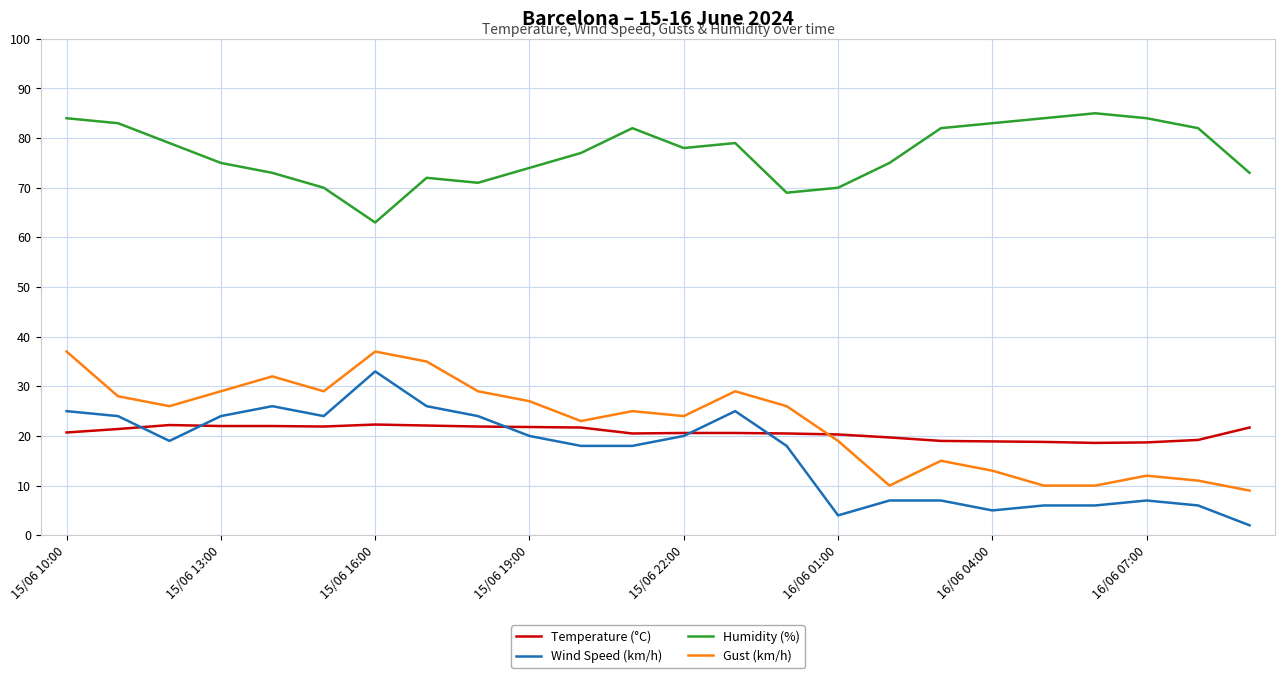

Which series has the largest total across all categories?

Humidity (%)